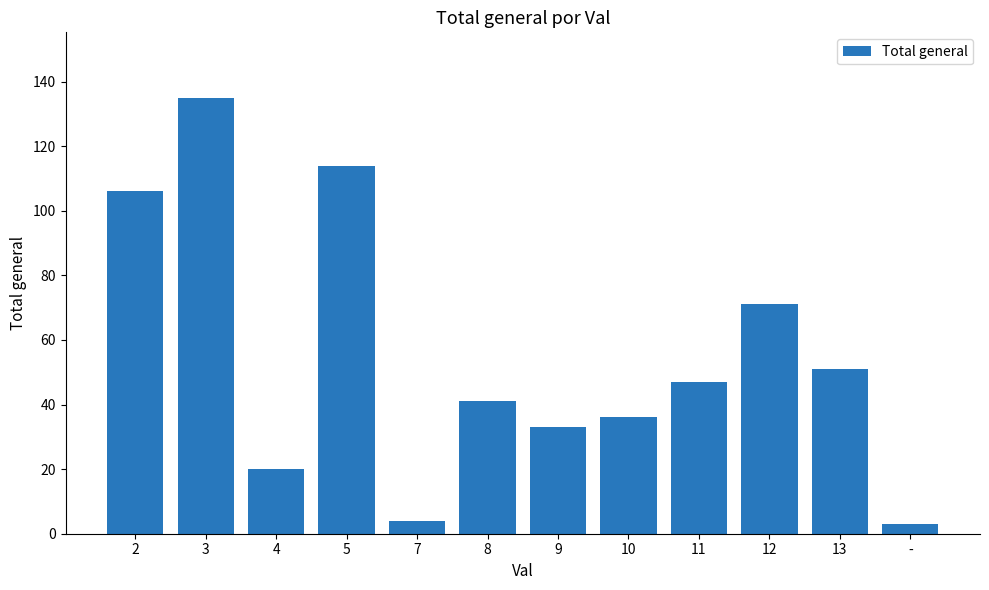

Where is the data nearest to the value 69?

12